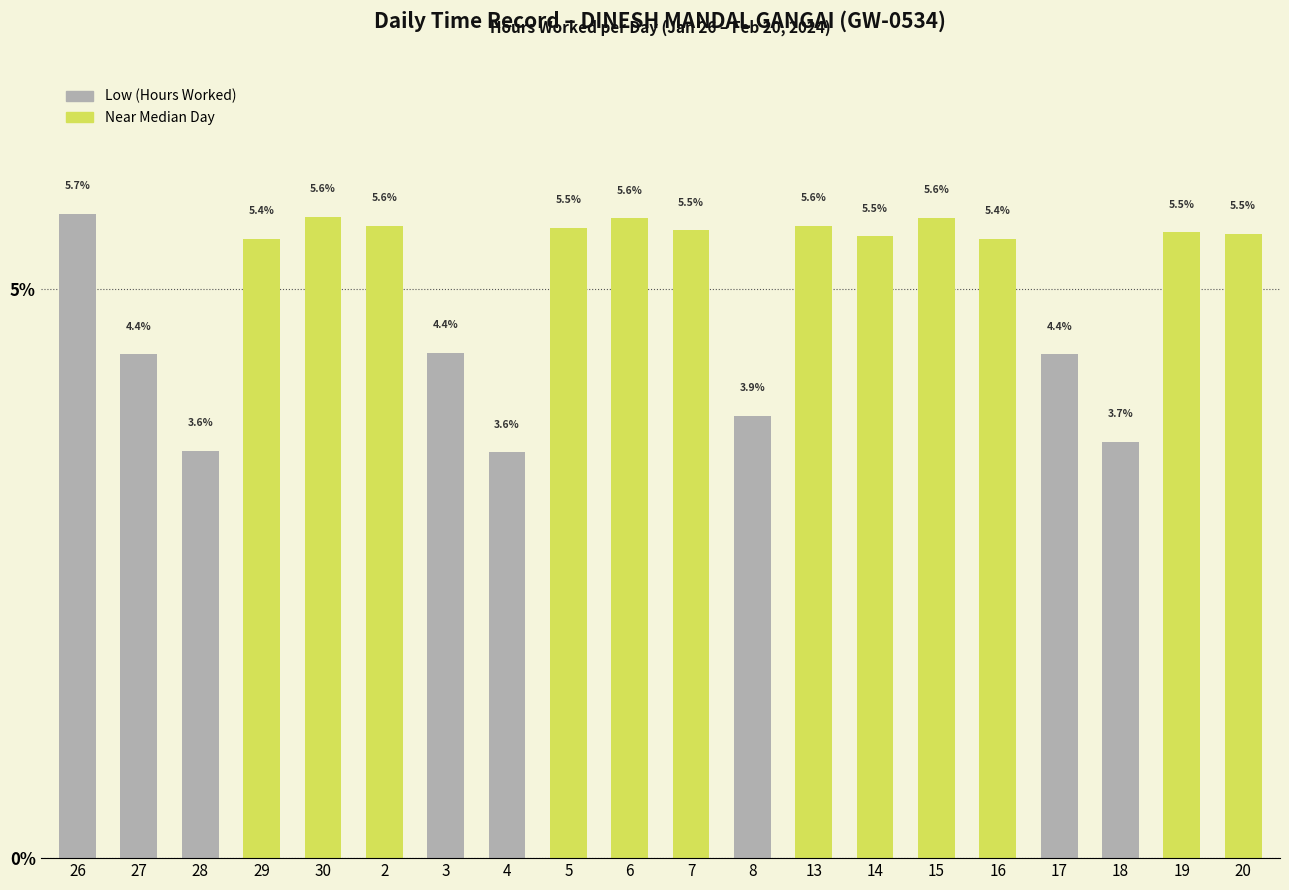

What is the minimum value shown in the chart?

3.6